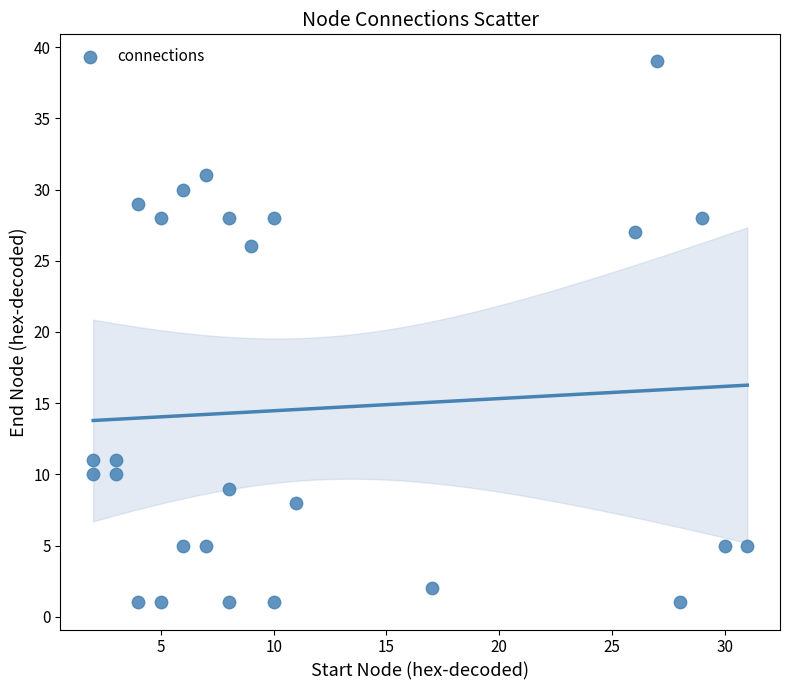

What is the range of Y values (max minus min)?

38